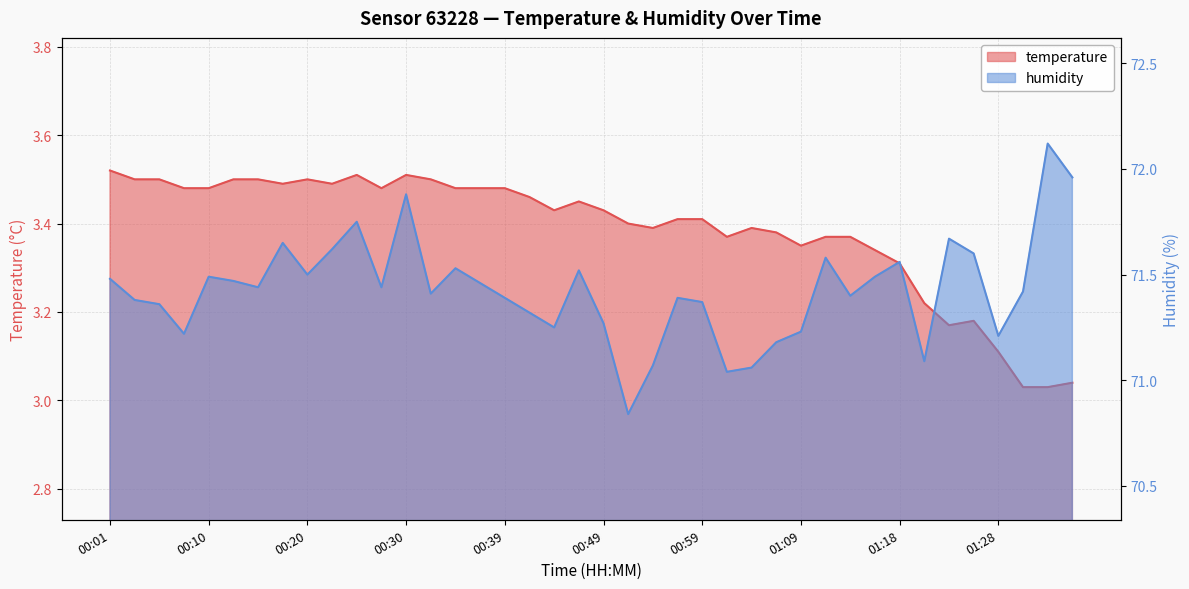

Reading left to right, list all the values displayed in this chart.

temperature: 3.5	3.5	3.5	3.5	3.5	3.5	3.5	3.5	3.5	3.5	3.5	3.5	3.5	3.5	3.5	3.5	3.5	3.5	3.4	3.5	3.4	3.4	3.4	3.4	3.4	3.4	3.4	3.4	3.4	3.4	3.4	3.3	3.3	3.2	3.2	3.2	3.1	3.0	3.0	3.0
humidity: 71.5	71.4	71.4	71.2	71.5	71.5	71.4	71.7	71.5	71.6	71.8	71.4	71.9	71.4	71.5	71.5	71.4	71.3	71.2	71.5	71.3	70.8	71.1	71.4	71.4	71.0	71.1	71.2	71.2	71.6	71.4	71.5	71.6	71.1	71.7	71.6	71.2	71.4	72.1	72.0